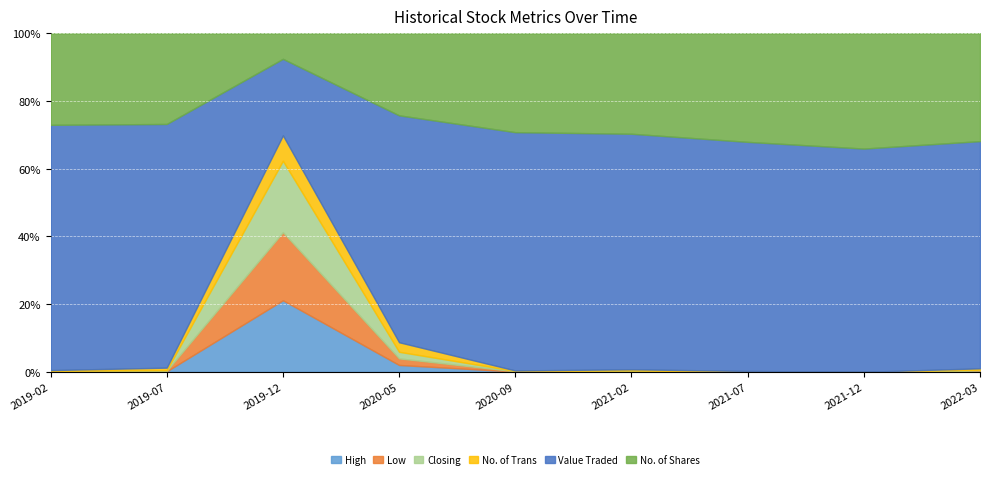

True or false: No. of Trans and No. of Shares intersect in this chart.

False